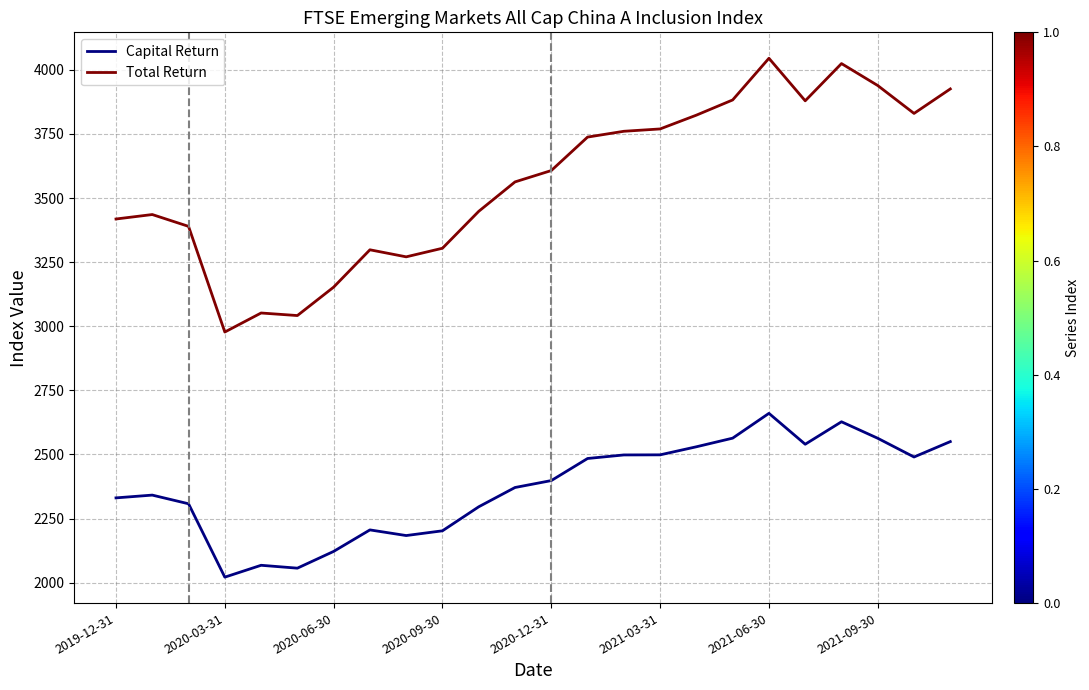

True or false: Total Return and Capital Return intersect in this chart.

False